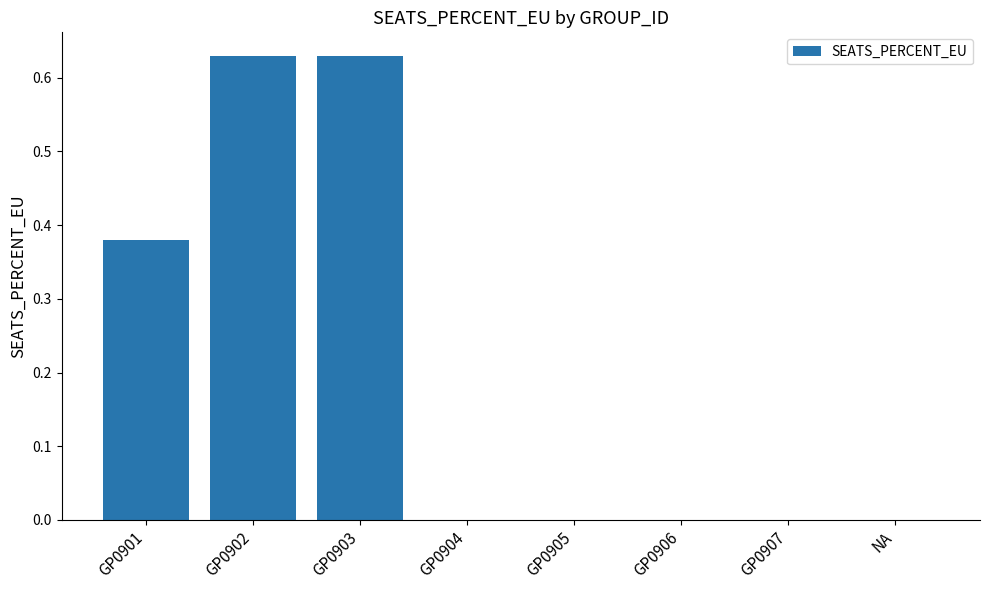

How many series are shown in this chart?

1